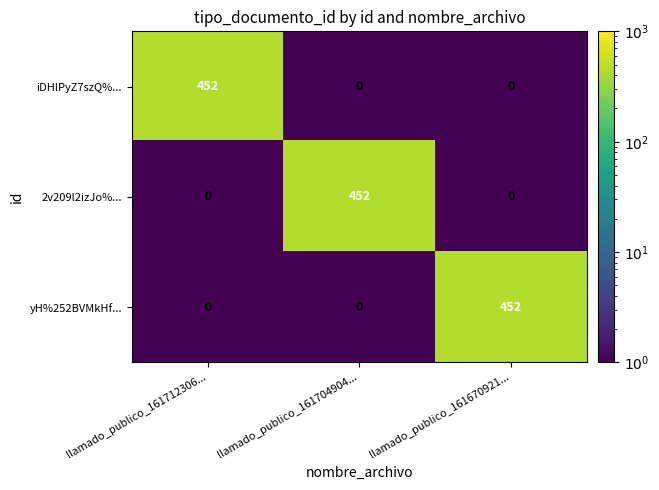

Reading right to left, extract all data points from this chart.

iDHlPyZ7szQ%...: llamado_publico_161670921...=0	llamado_publico_161704904...=0	llamado_publico_161712306...=452
2v209l2izJo%...: llamado_publico_161670921...=0	llamado_publico_161704904...=452	llamado_publico_161712306...=0
yH%252BVMkHf...: llamado_publico_161670921...=452	llamado_publico_161704904...=0	llamado_publico_161712306...=0